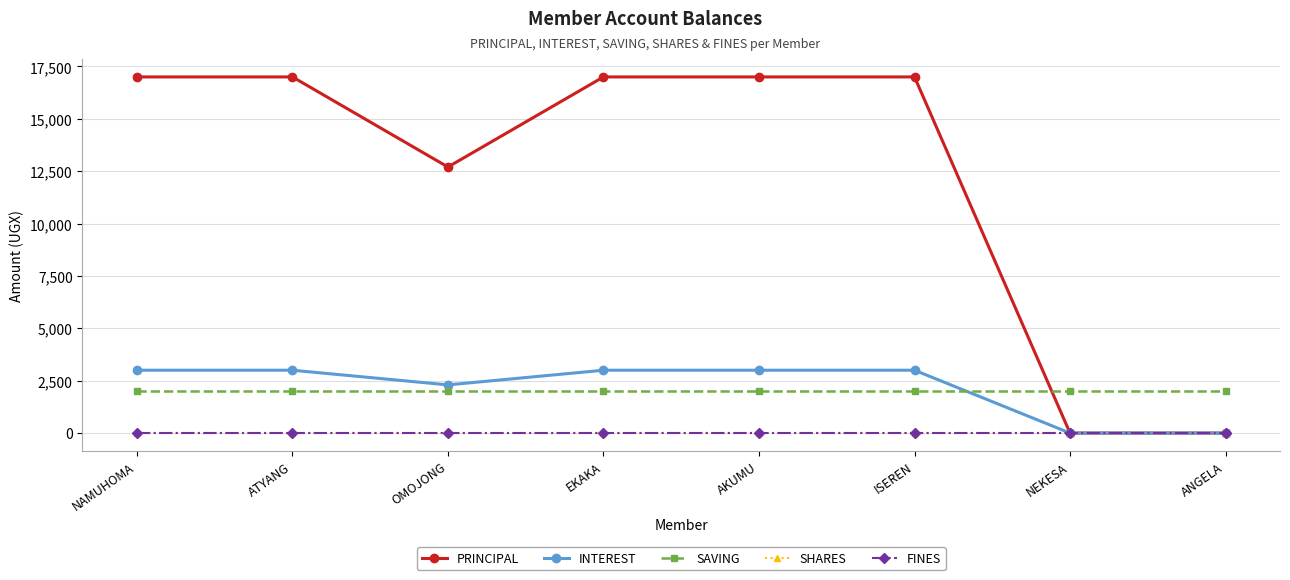

True or false: PRINCIPAL and SHARES intersect in this chart.

False